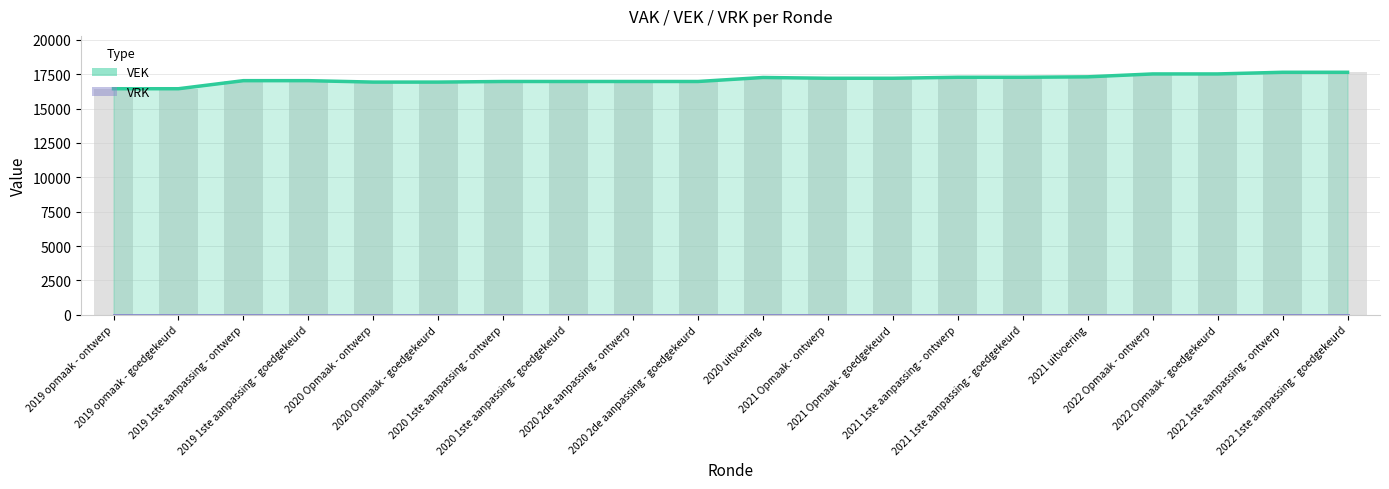

Reading left to right, transcribe all the data shown in this chart.

VEK: 2019 opmaak - ontwerp=16445	2019 opmaak - goedgekeurd=16445	2019 1ste aanpassing - ontwerp=17032	2019 1ste aanpassing - goedgekeurd=17032	2020 Opmaak - ontwerp=16928	2020 Opmaak - goedgekeurd=16928	2020 1ste aanpassing - ontwerp=16972	2020 1ste aanpassing - goedgekeurd=16972	2020 2de aanpassing - ontwerp=16972	2020 2de aanpassing - goedgekeurd=16972	2020 uitvoering=17263	2021 Opmaak - ontwerp=17207	2021 Opmaak - goedgekeurd=17207	2021 1ste aanpassing - ontwerp=17279	2021 1ste aanpassing - goedgekeurd=17279	2021 uitvoering=17311	2022 Opmaak - ontwerp=17521	2022 Opmaak - goedgekeurd=17521	2022 1ste aanpassing - ontwerp=17642	2022 1ste aanpassing - goedgekeurd=17642
VRK: 2019 opmaak - ontwerp=0	2019 opmaak - goedgekeurd=0	2019 1ste aanpassing - ontwerp=0	2019 1ste aanpassing - goedgekeurd=0	2020 Opmaak - ontwerp=0	2020 Opmaak - goedgekeurd=0	2020 1ste aanpassing - ontwerp=0	2020 1ste aanpassing - goedgekeurd=0	2020 2de aanpassing - ontwerp=0	2020 2de aanpassing - goedgekeurd=0	2020 uitvoering=0	2021 Opmaak - ontwerp=0	2021 Opmaak - goedgekeurd=0	2021 1ste aanpassing - ontwerp=0	2021 1ste aanpassing - goedgekeurd=0	2021 uitvoering=0	2022 Opmaak - ontwerp=0	2022 Opmaak - goedgekeurd=0	2022 1ste aanpassing - ontwerp=0	2022 1ste aanpassing - goedgekeurd=0